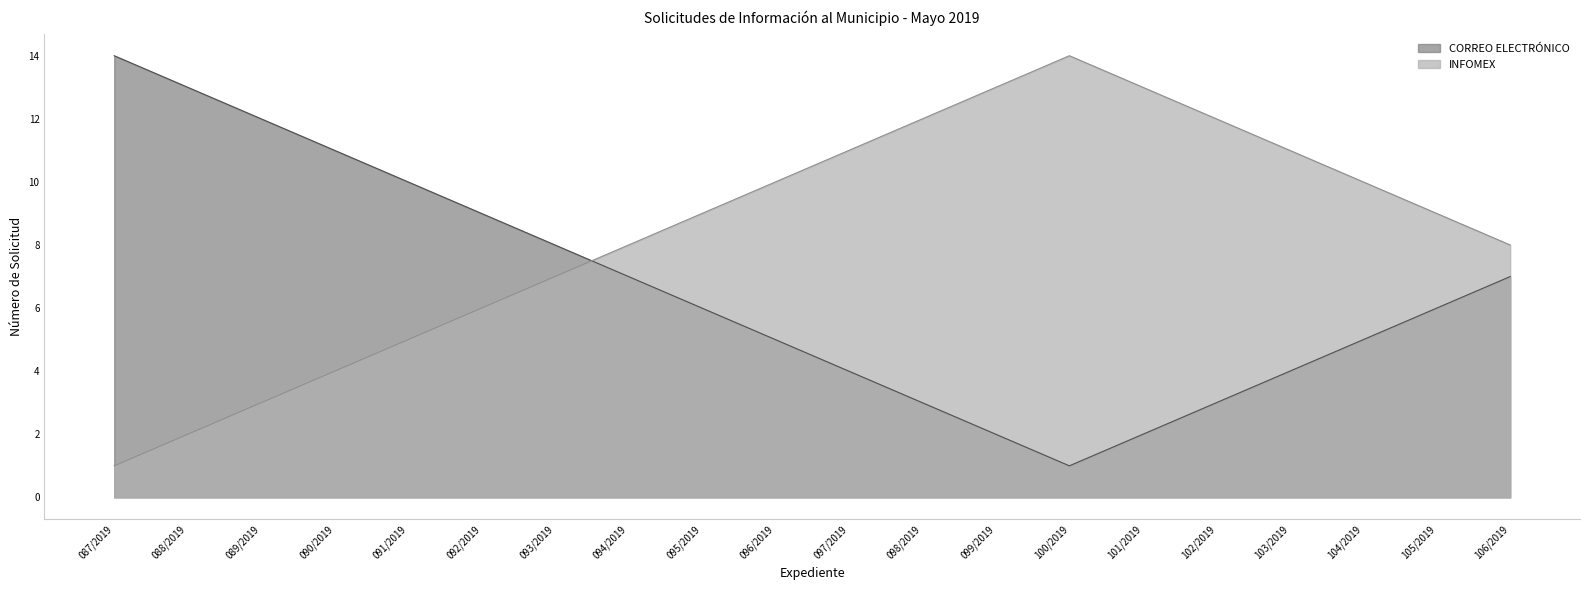

Does the chart display data point markers on the line(s)?

No